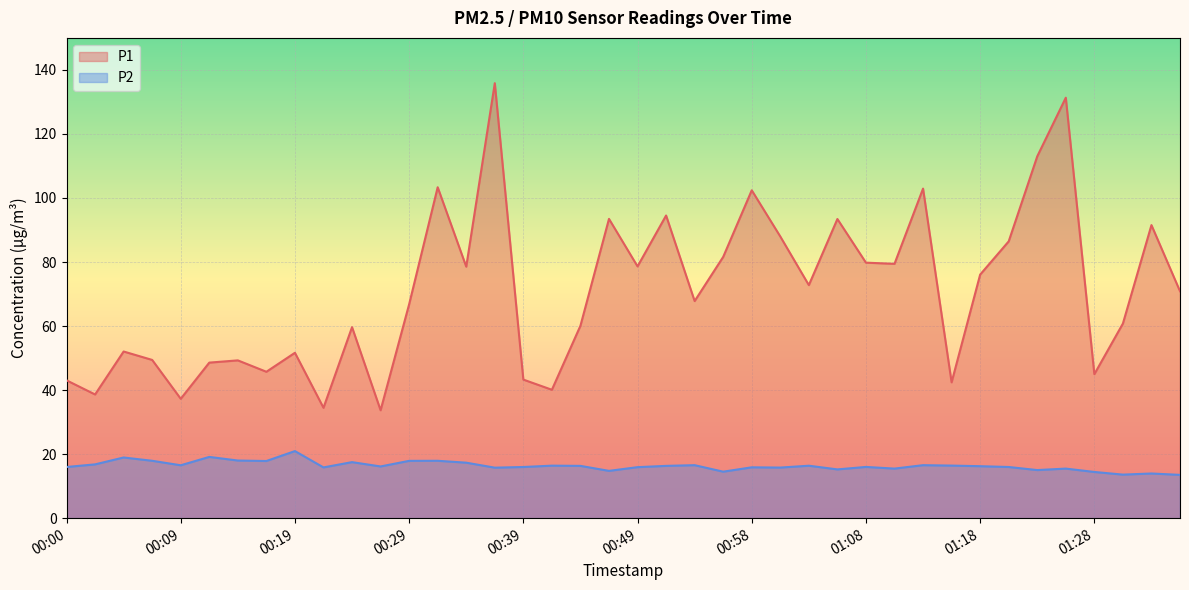

Is it true that P1 equals 59.6 at 00:24?

True